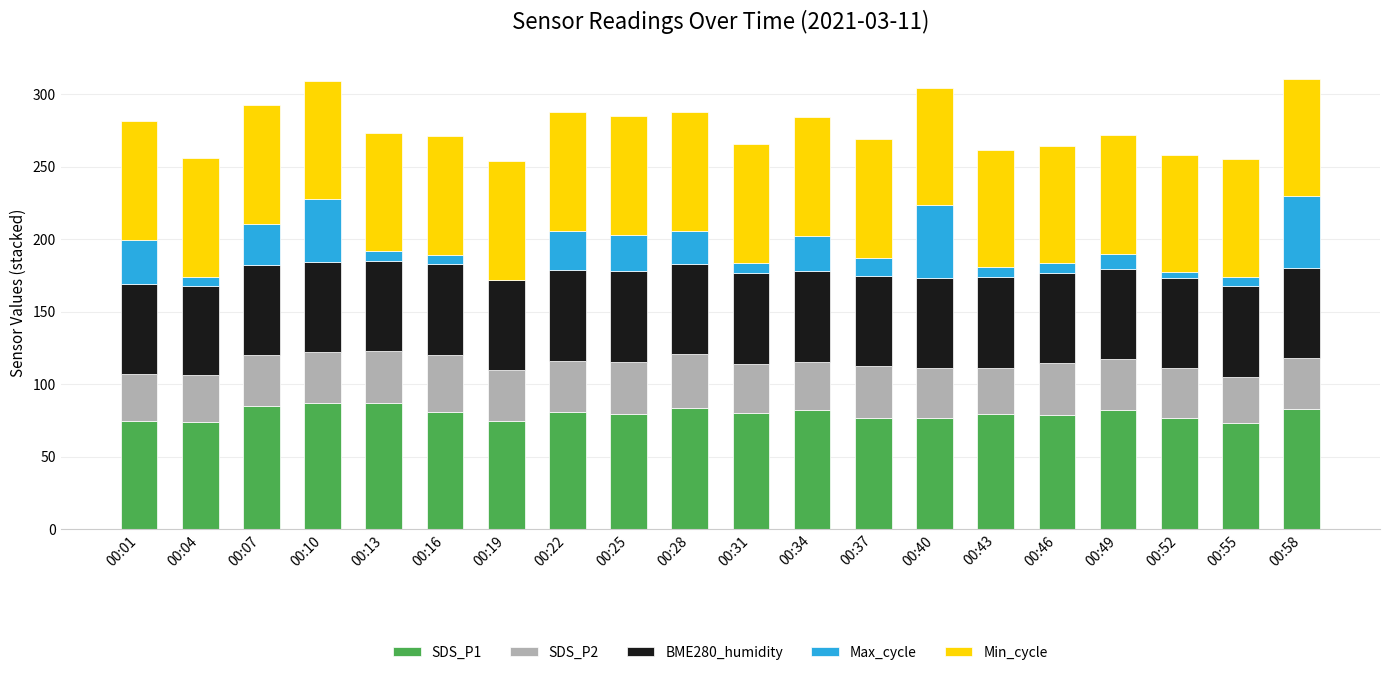

What is the total value across all series at 00:16?

271.0